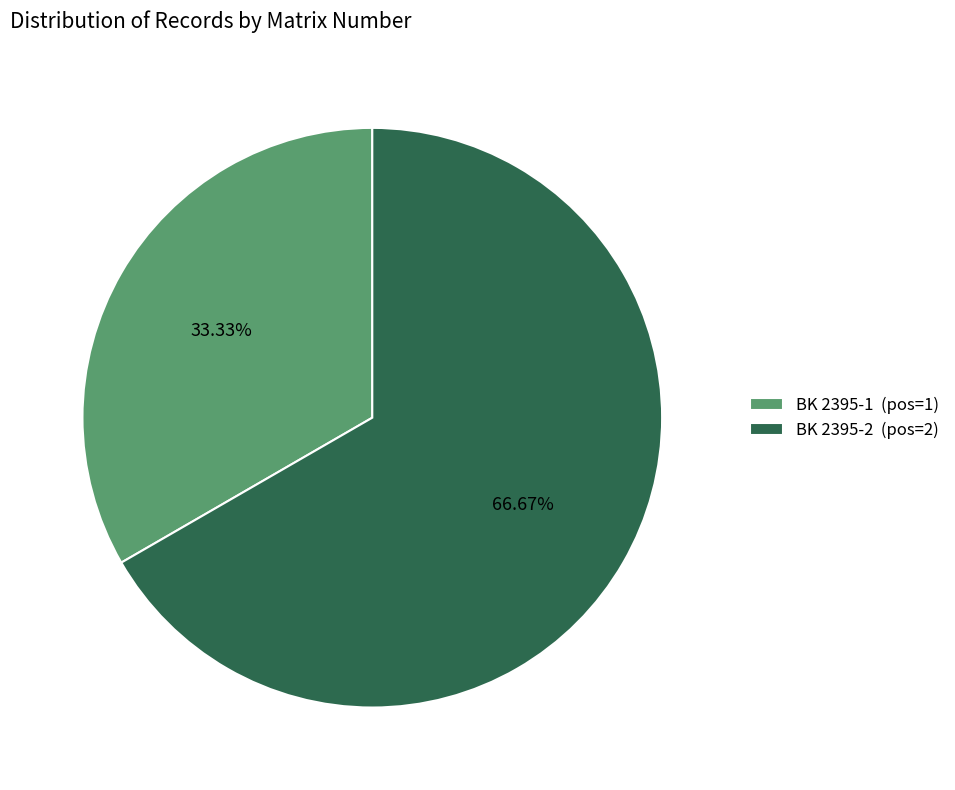

Does any single category account for the majority?

Yes